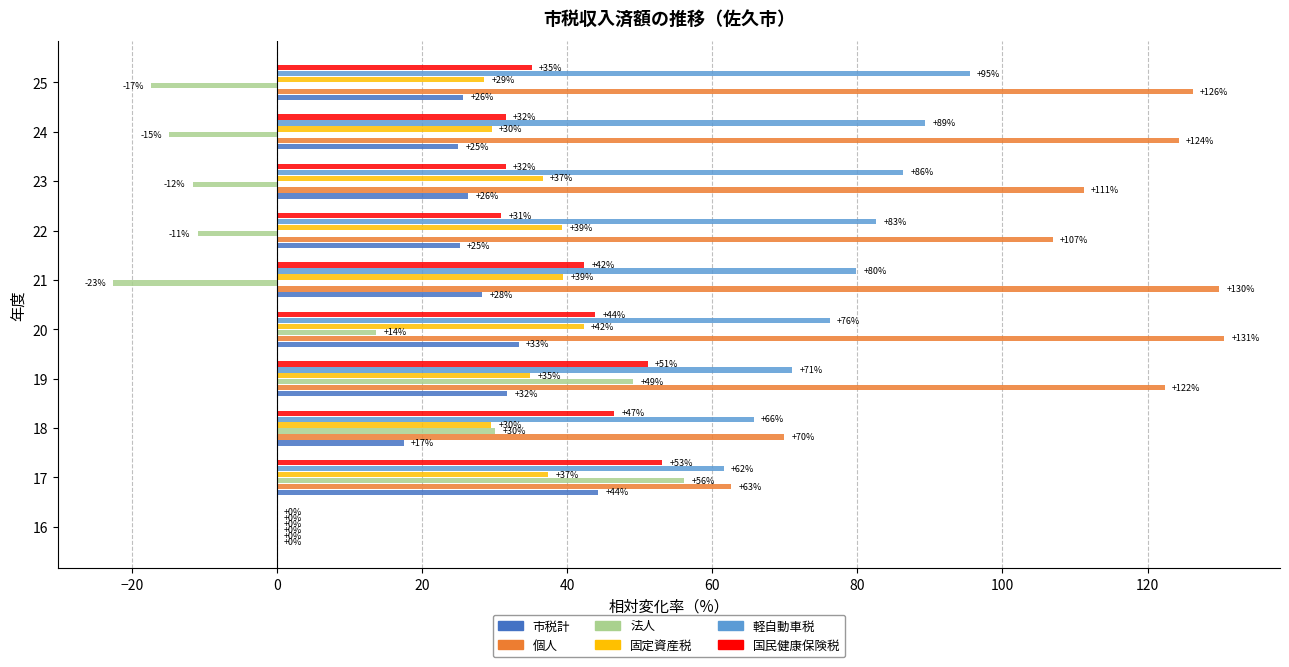

Between 20 and 25, which series saw the biggest shift?

法人